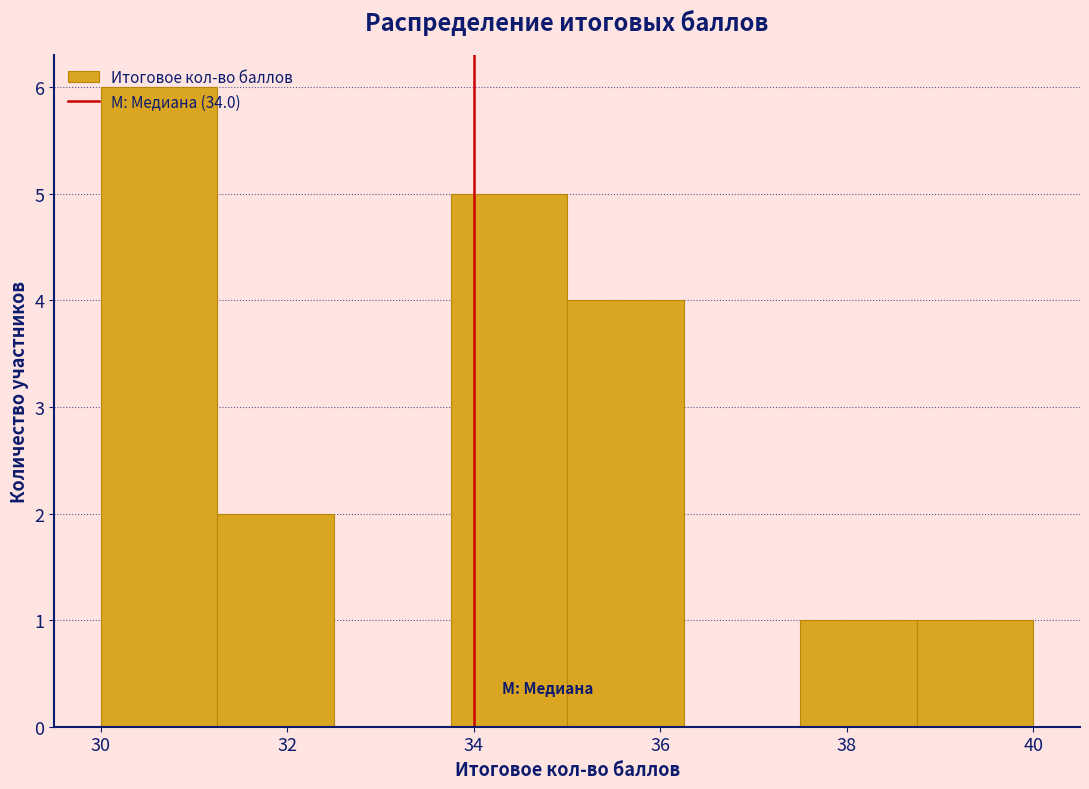

Which range on the x-axis has the tallest bar?

30.00 to 31.25